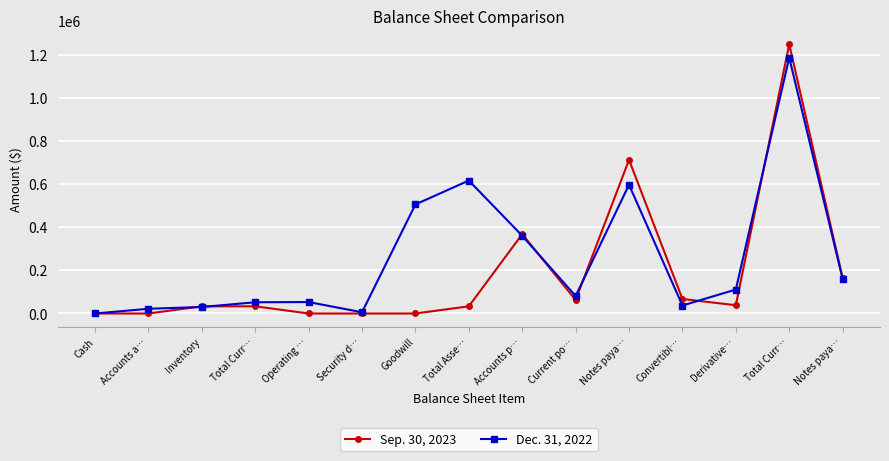

Reading left to right, extract all data points from this chart.

Sep. 30, 2023: Cash=0	Accounts a…=0	Inventory=33319	Total Curr…=33319	Operating …=0	Security d…=0	Goodwill=0	Total Asse…=33319	Accounts p…=367583	Current po…=62700	Notes paya…=712196	Convertibl…=67300	Derivative…=38338	Total Curr…=1248117	Notes paya…=164953
Dec. 31, 2022: Cash=0	Accounts a…=21902	Inventory=30141	Total Curr…=52043	Operating …=53017	Security d…=5722	Goodwill=505508	Total Asse…=616290	Accounts p…=360227	Current po…=81066	Notes paya…=596746	Convertibl…=37000	Derivative…=111010	Total Curr…=1186049	Notes paya…=160736